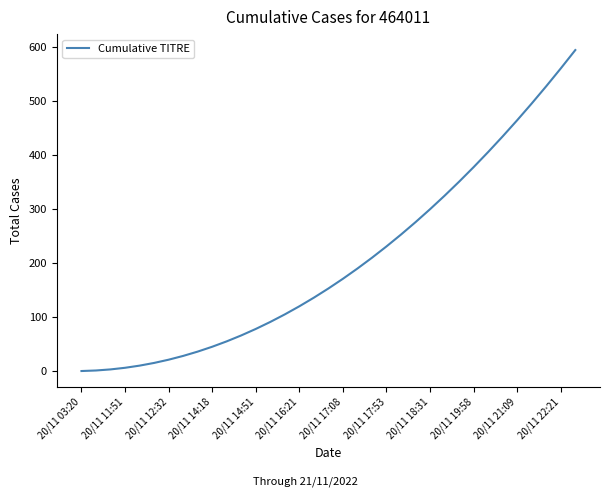

What is the greatest value displayed?

595